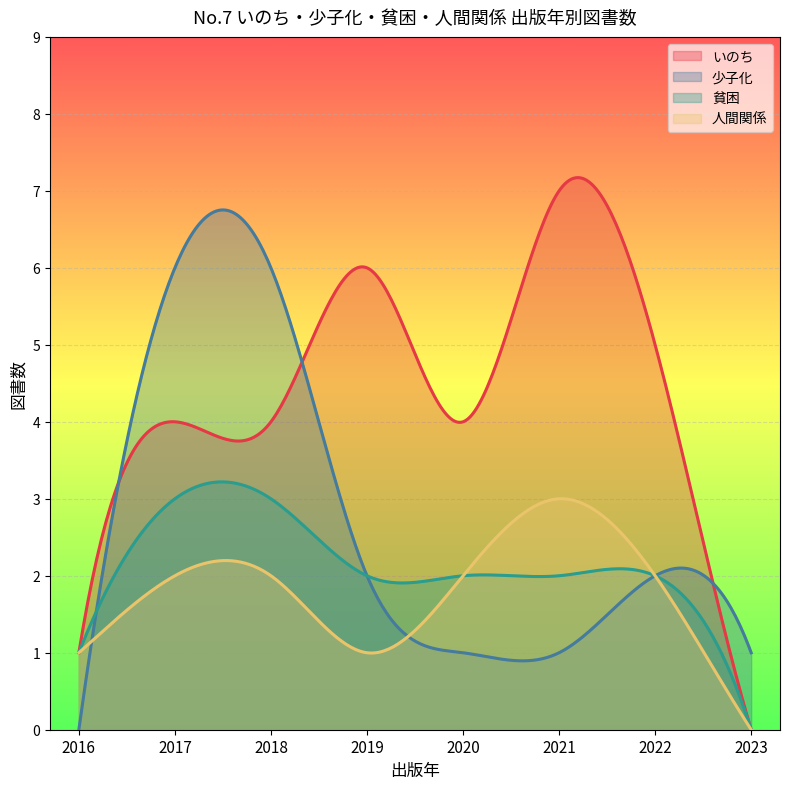

Which series has the largest range (max minus min)?

いのち